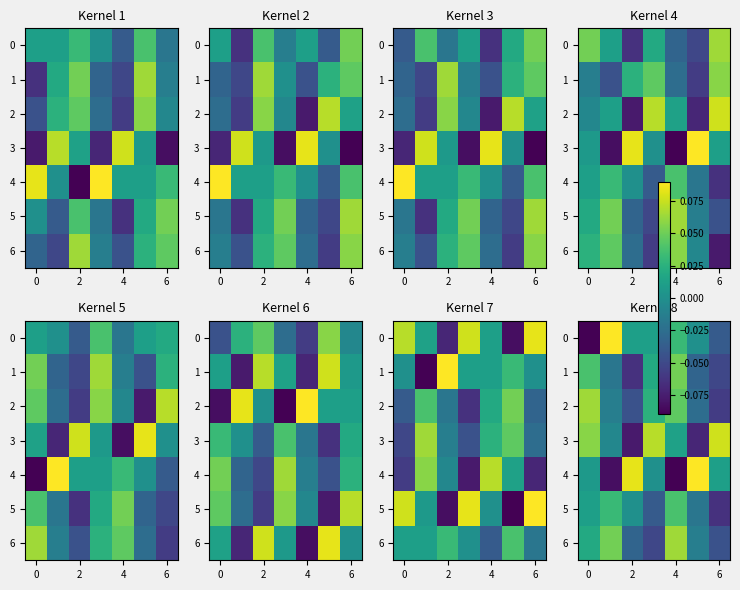

At how many categories does at least one series exceed 0?

7